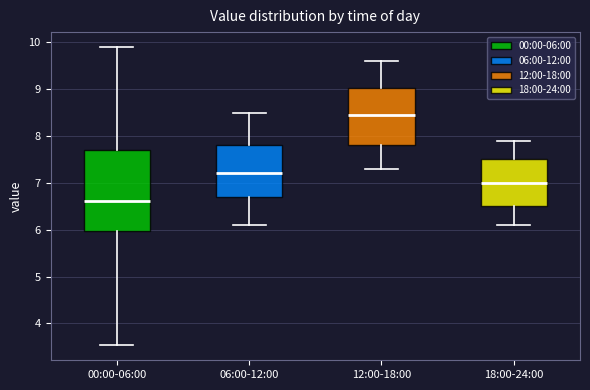

Where is the upper edge of the box for 00:00-06:00 on the y-axis? The values are not printed on the chart, so give them approximately, as read against the axis.

7.7